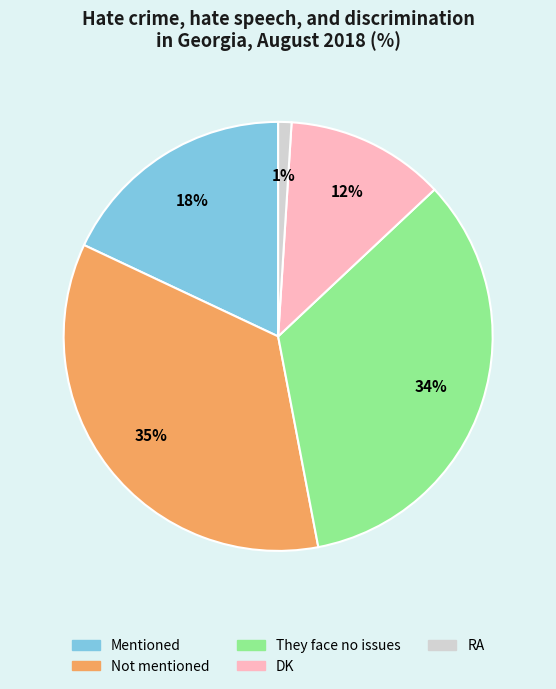

To the nearest percent, what portion does Not mentioned represent?

35%